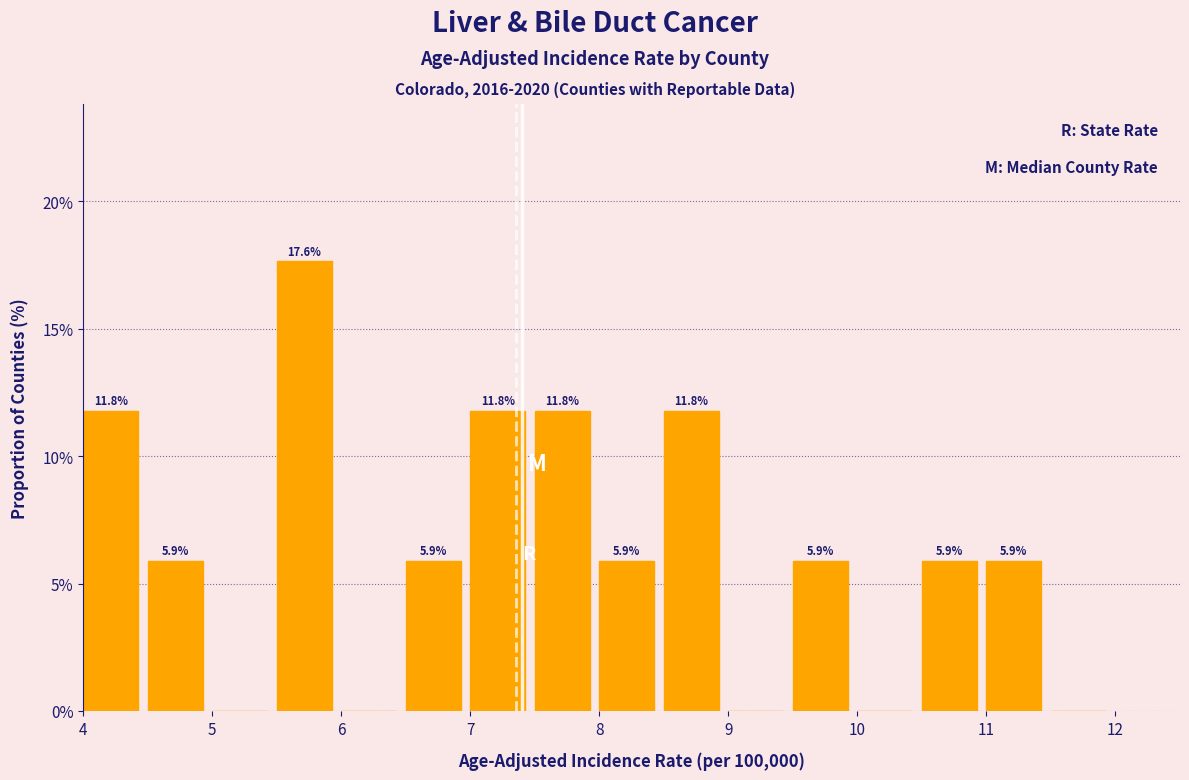

Over which range of the x-axis is the bar tallest?

5.5 to 6.0